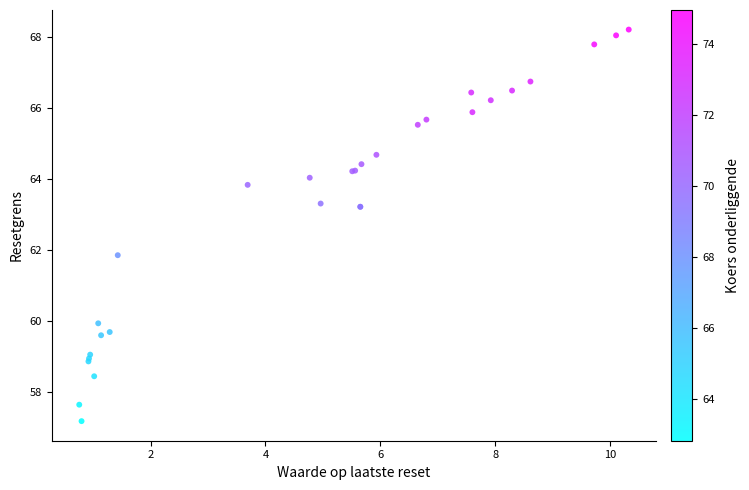

What Y value in the scatter plot is closest to 62?

61.8